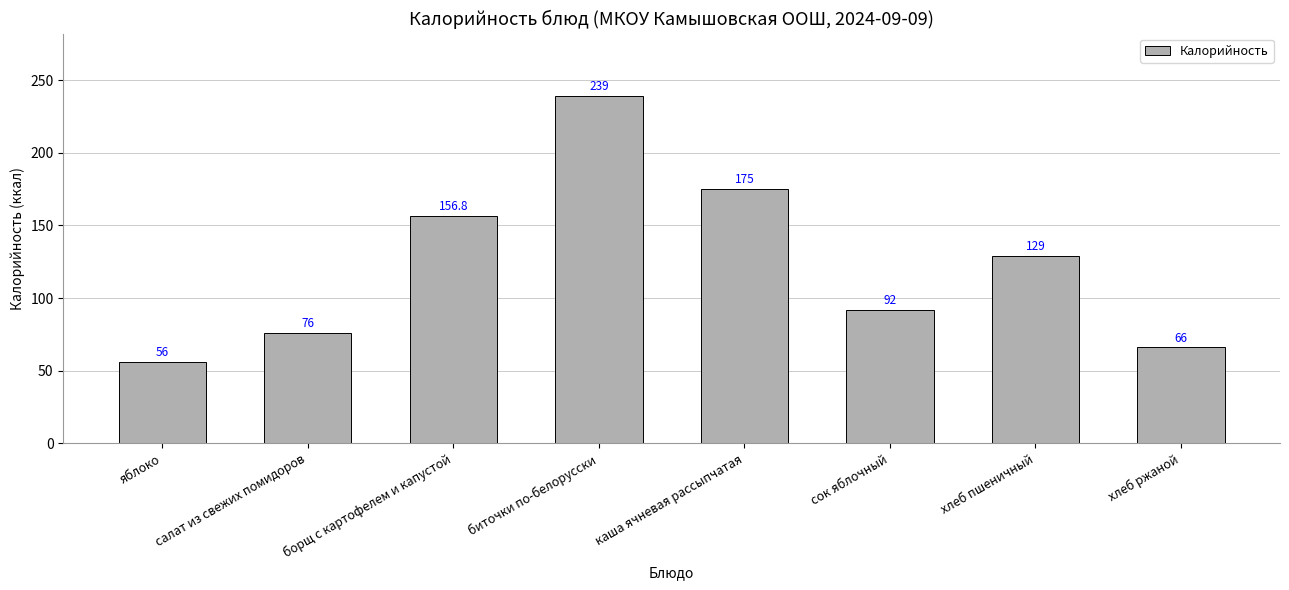

What is the label of the 2nd bar from the left?

салат из свежих помидоров